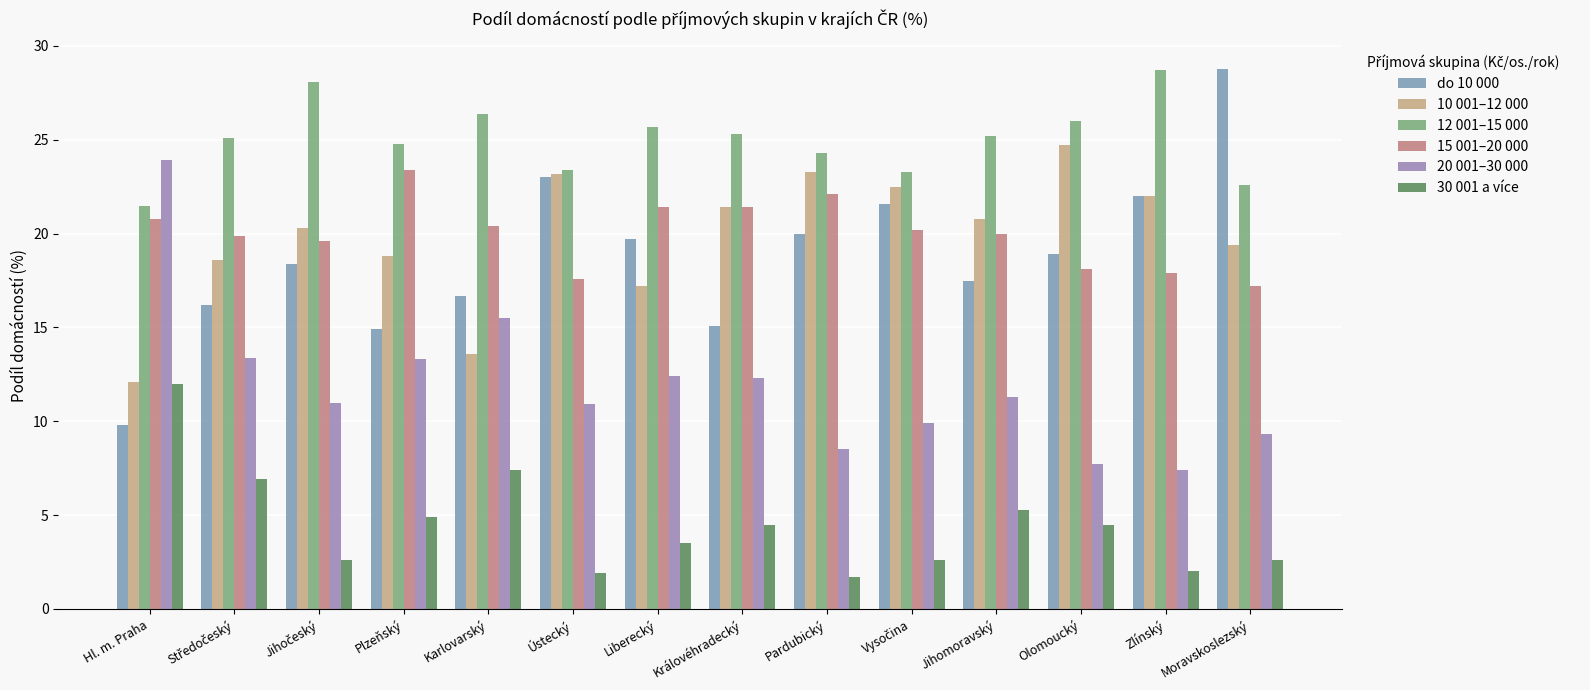

What is the value of the 20 001–30 000 bar at the 7th from the left?

12.4